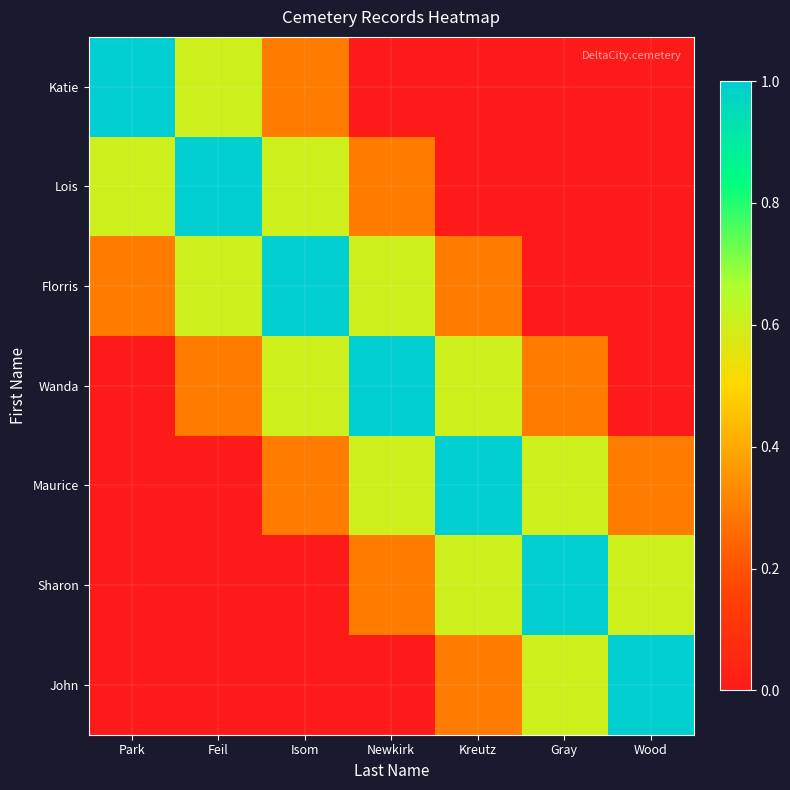

Reading left to right, what are all the values shown in this chart?

Katie: Park=1.0	Feil=0.6	Isom=0.3	Newkirk=0.0	Kreutz=0.0	Gray=0.0	Wood=0.0
Lois: Park=0.6	Feil=1.0	Isom=0.6	Newkirk=0.3	Kreutz=0.0	Gray=0.0	Wood=0.0
Florris: Park=0.3	Feil=0.6	Isom=1.0	Newkirk=0.6	Kreutz=0.3	Gray=0.0	Wood=0.0
Wanda: Park=0.0	Feil=0.3	Isom=0.6	Newkirk=1.0	Kreutz=0.6	Gray=0.3	Wood=0.0
Maurice: Park=0.0	Feil=0.0	Isom=0.3	Newkirk=0.6	Kreutz=1.0	Gray=0.6	Wood=0.3
Sharon: Park=0.0	Feil=0.0	Isom=0.0	Newkirk=0.3	Kreutz=0.6	Gray=1.0	Wood=0.6
John: Park=0.0	Feil=0.0	Isom=0.0	Newkirk=0.0	Kreutz=0.3	Gray=0.6	Wood=1.0